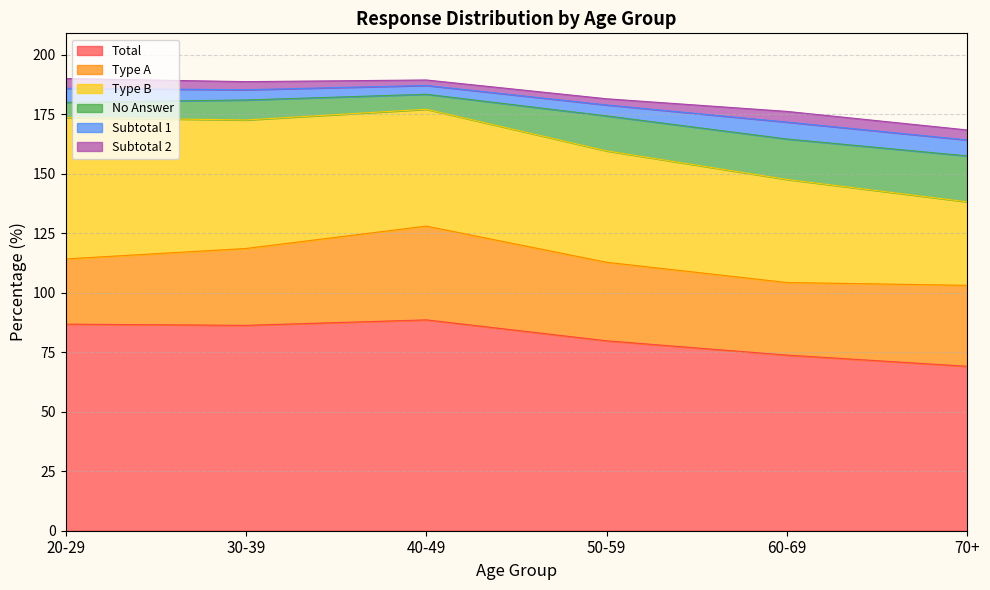

Which label corresponds to the largest value in the chart?

40-49